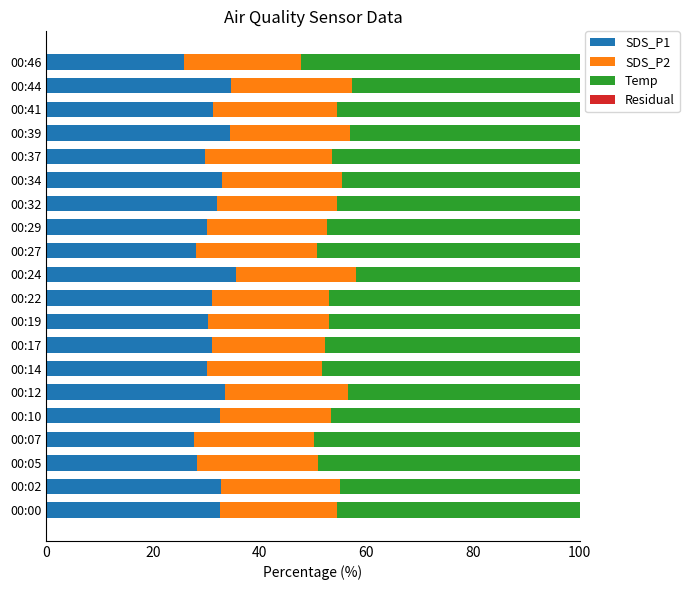

What is the total value across all series at 00:44?

100.0